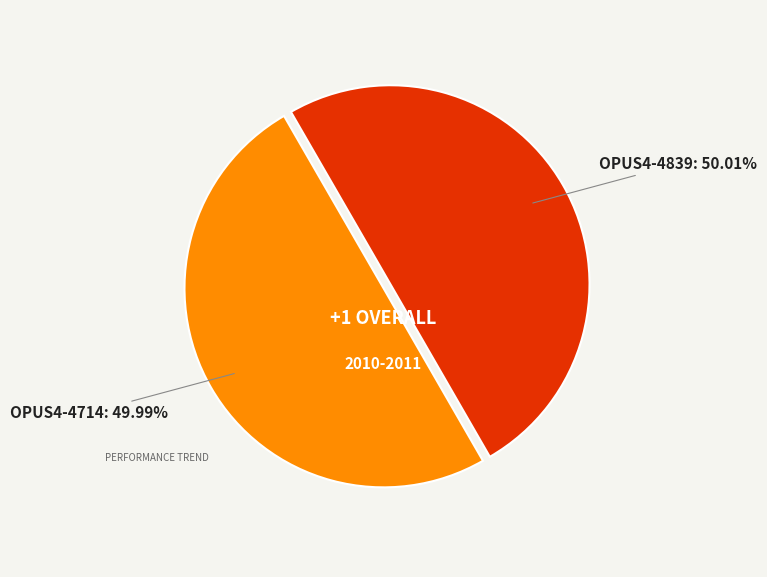

Does any single category account for the majority?

Yes